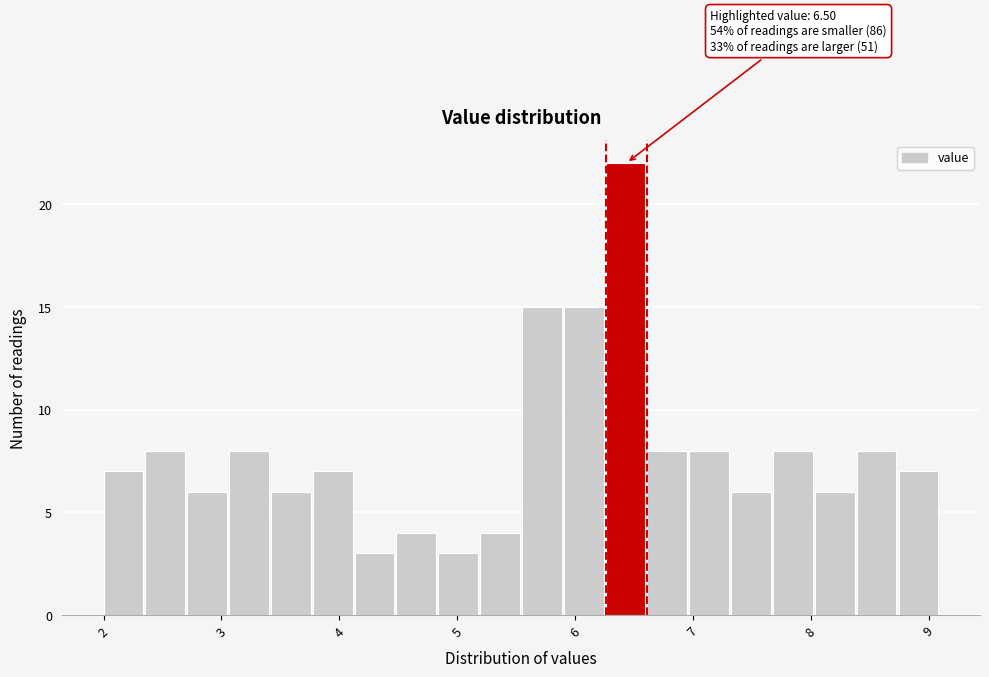

Around what value on the x-axis is the tallest bar? Give the approximate position of its centre, as read against the axis.

6.4